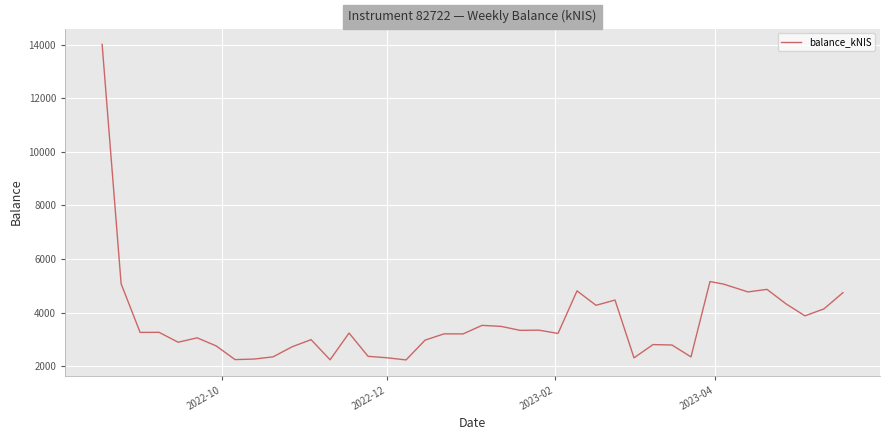

What is the difference between the maximum and minimum values?

11786.0